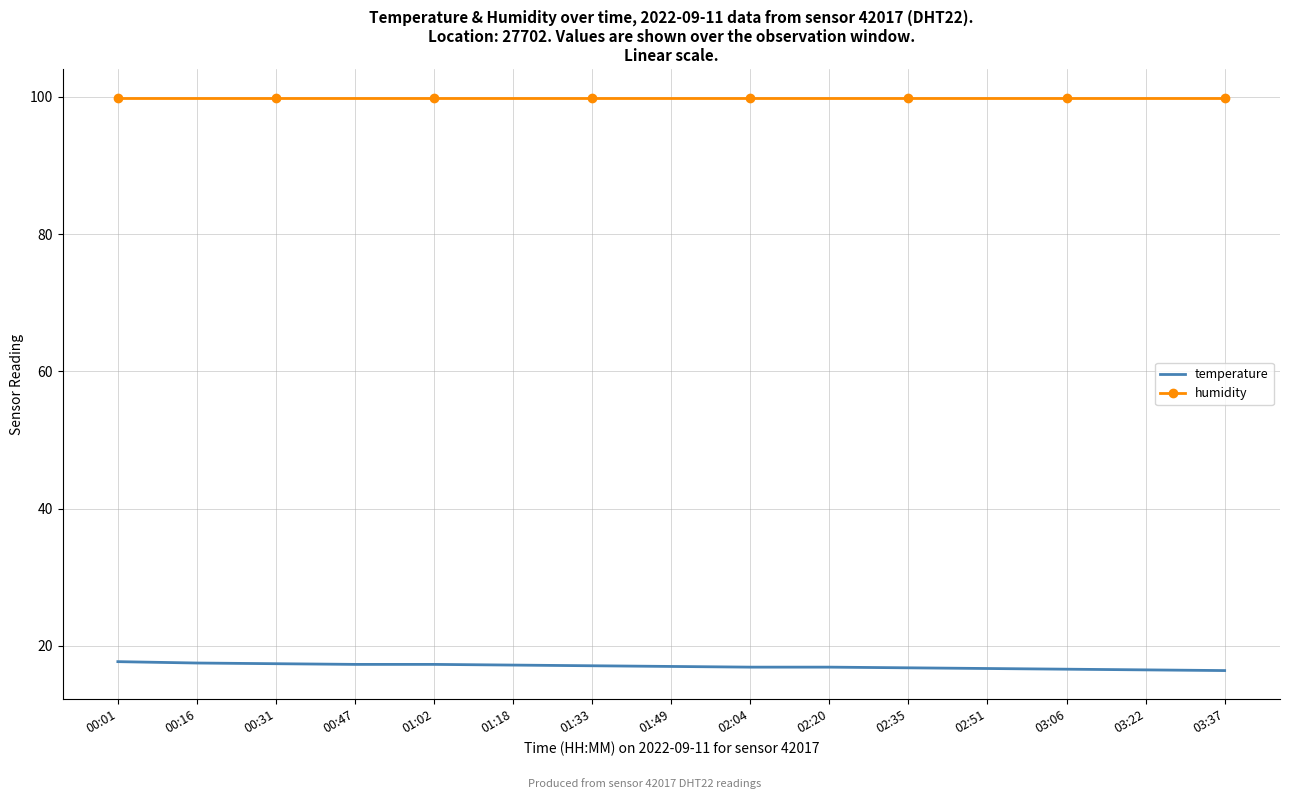

What is the spread (max minus min) of values at 01:49?

82.9